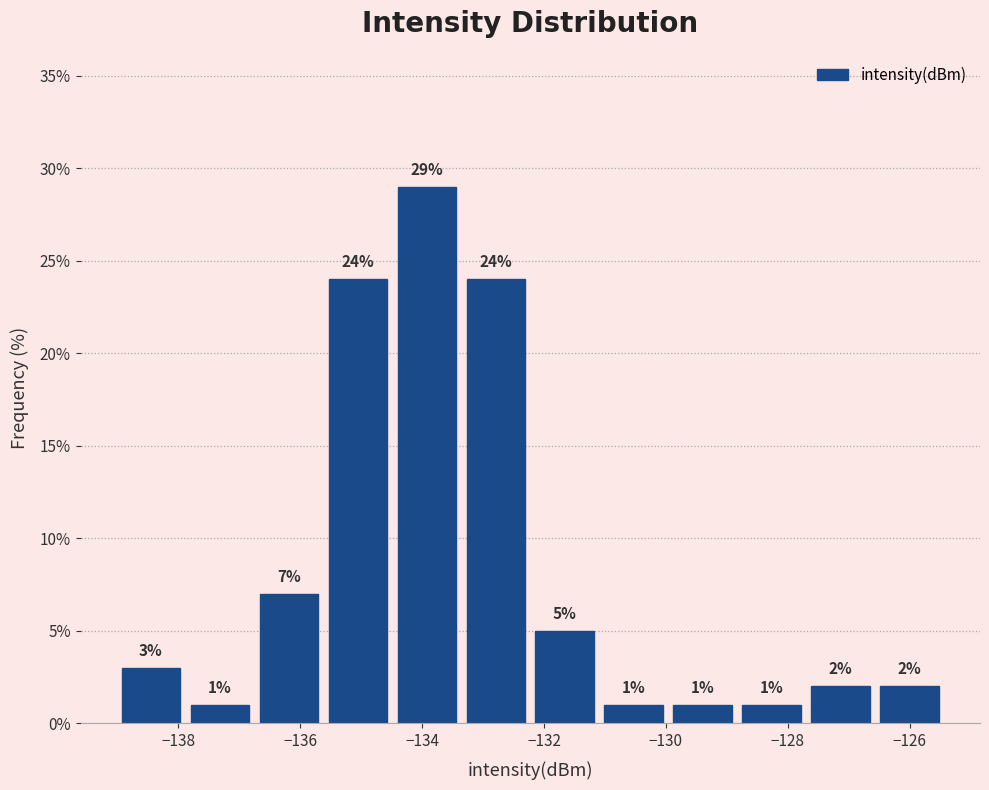

Reading left to right, transcribe this chart: for each bar, give the range it covers on the x-axis and its height. The bar edges are not printed on the chart, so give them approximately, as read against the axis.

-139.0 to -137.8: 3
-137.8 to -136.8: 1
-136.8 to -135.6: 7
-135.6 to -134.4: 24
-134.4 to -133.4: 29
-133.4 to -132.2: 24
-132.2 to -131.0: 5
-131.0 to -130.0: 1
-130.0 to -128.8: 1
-128.8 to -127.6: 1
-127.6 to -126.6: 2
-126.6 to -125.4: 2